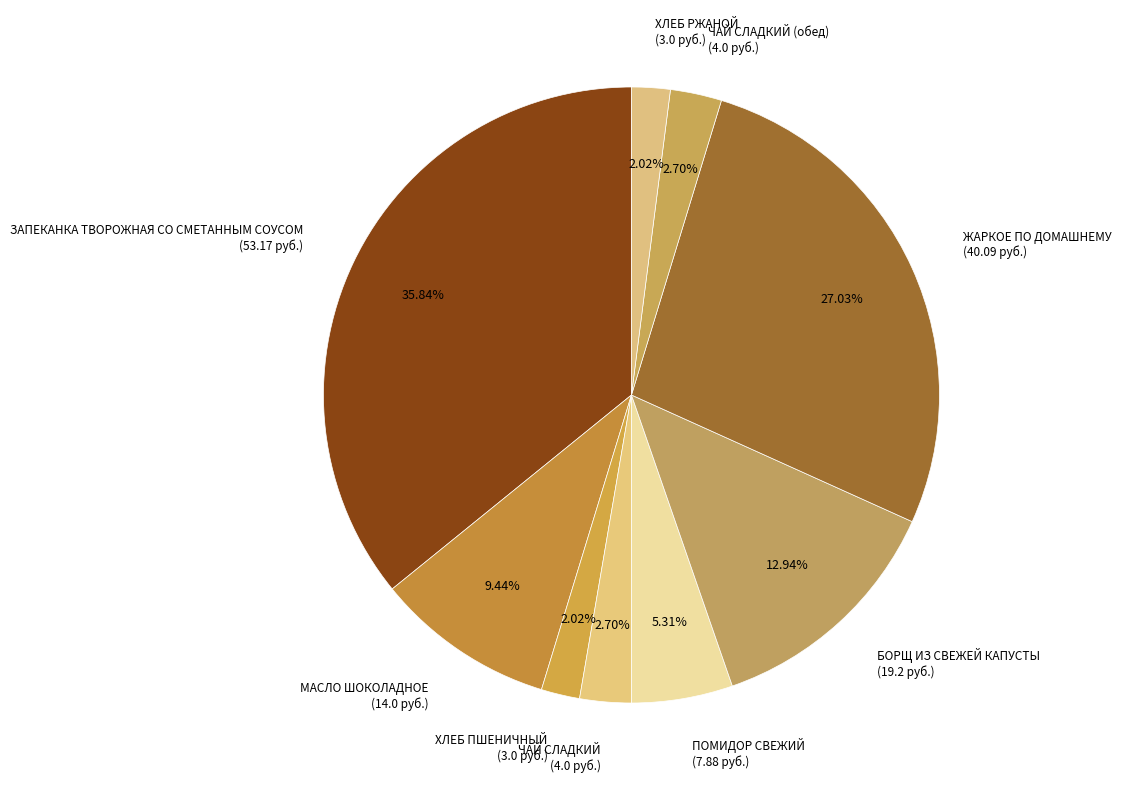

What is the ratio of the value at ЧАЙ СЛАДКИЙ (обед) (4.0 руб.) to the value at ПОМИДОР СВЕЖИЙ (7.88 руб.)?

0.5